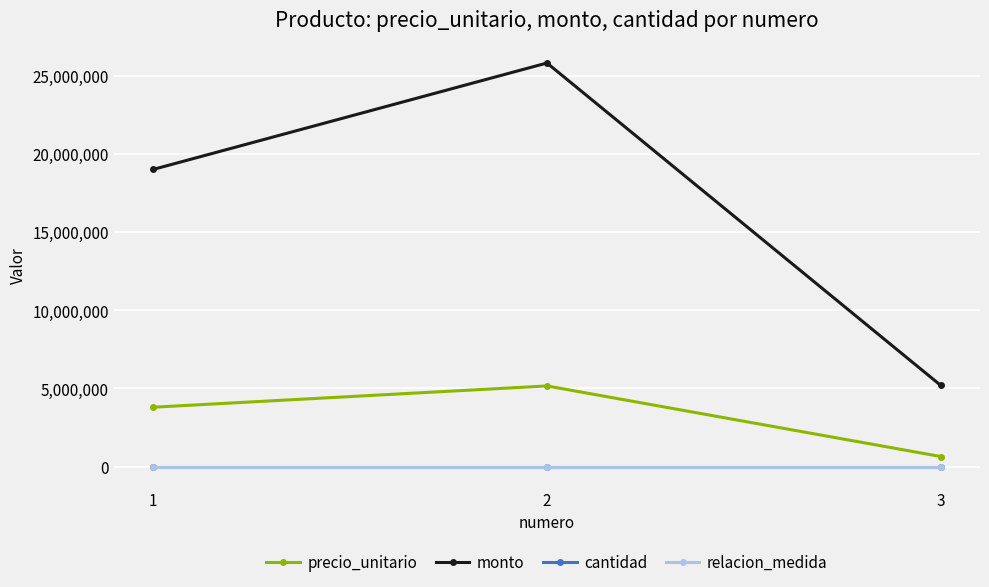

Between 1 and 2, which series saw the biggest shift?

monto